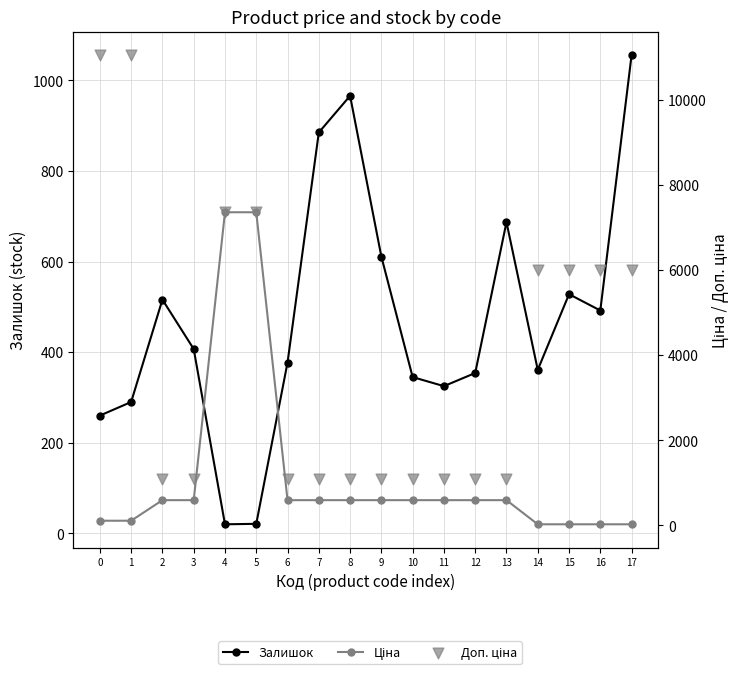

At which category is the sum across all series the highest?

5